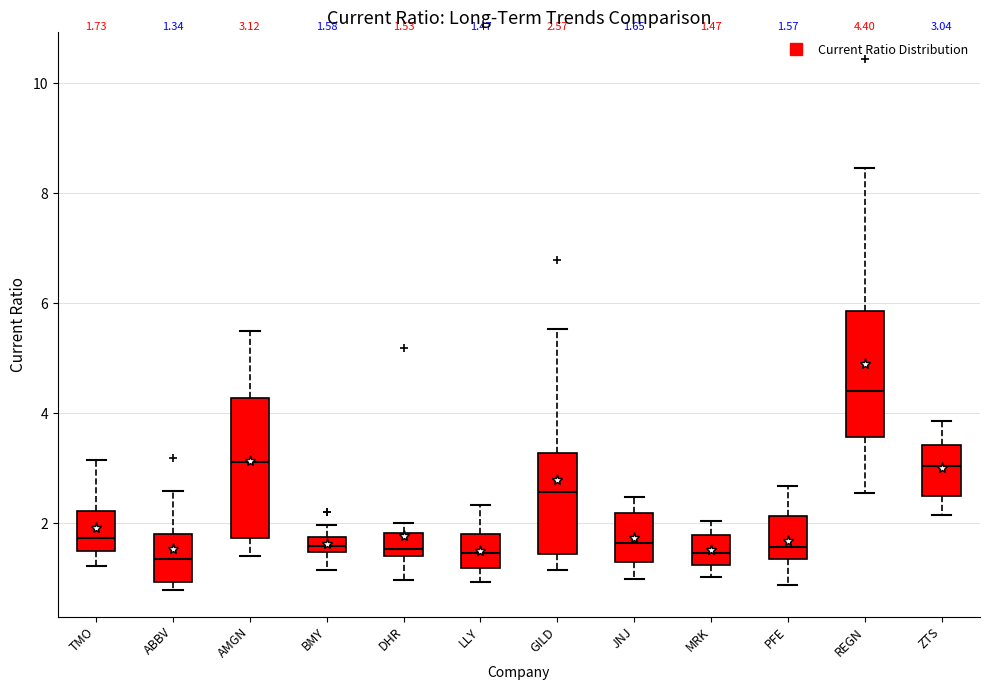

Comparing the boxes themselves (not the whiskers), which one is the tallest?

AMGN